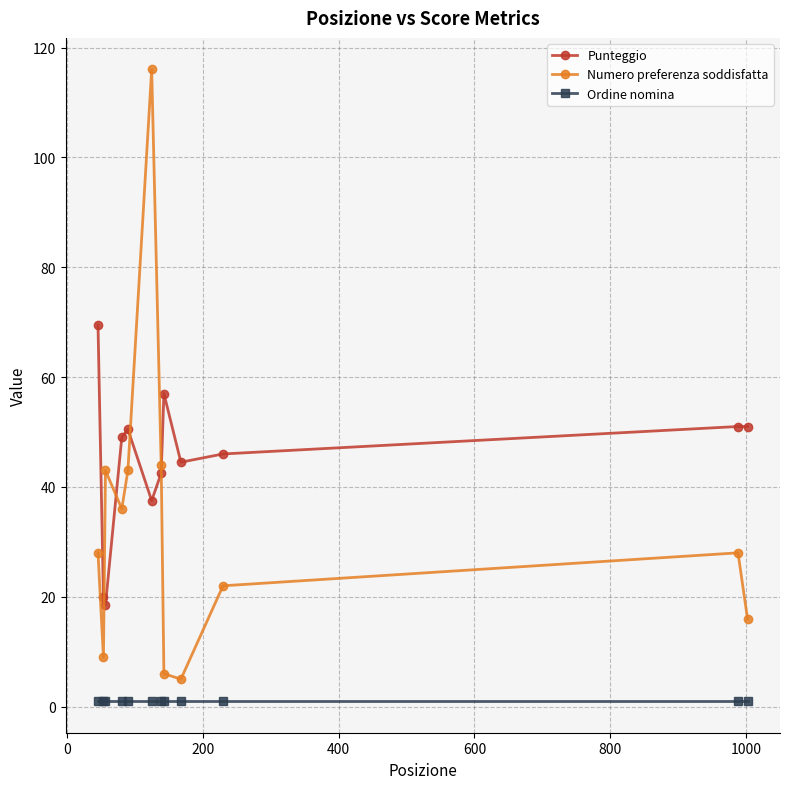

What is the sum of all Punteggio values?

537.0